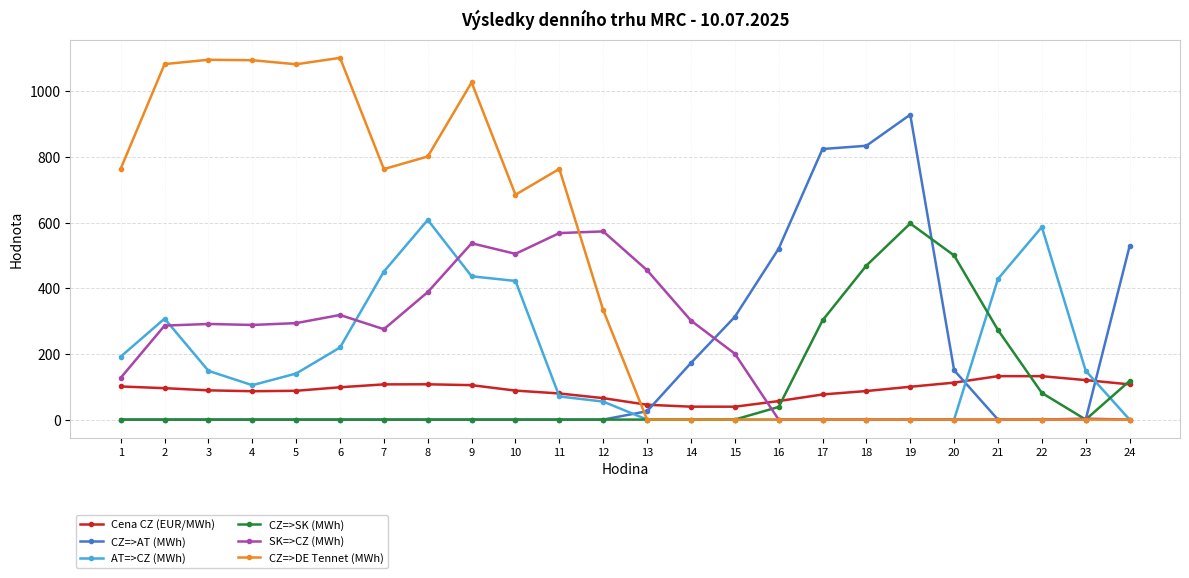

How many data points in Cena CZ (EUR/MWh) are less than 95?

12